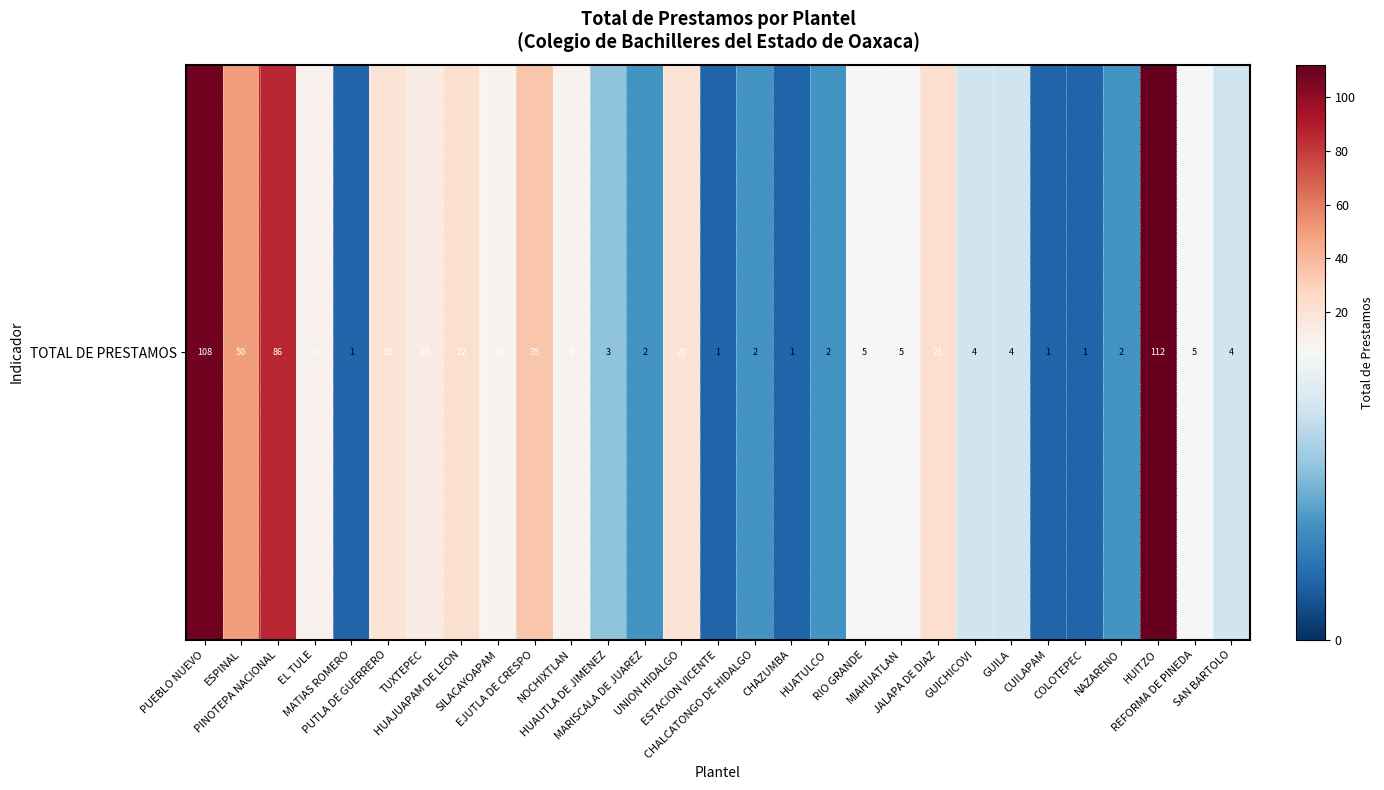

List the labels in order of value, smallest first.

MATIAS ROMERO, ESTACION VICENTE, CHAZUMBA, CUILAPAM, COLOTEPEC, MARISCALA DE JUAREZ, CHALCATONGO DE HIDALGO, HUATULCO, NAZARENO, HUAUTLA DE JIMENEZ, GUICHICOVI, GUILA, SAN BARTOLO, RIO GRANDE, MIAHUATLAN, REFORMA DE PINEDA, SILACAYOAPAM, NOCHIXTLAN, EL TULE, TUXTEPEC, PUTLA DE GUERRERO, UNION HIDALGO, HUAJUAPAM DE LEON, JALAPA DE DIAZ, EJUTLA DE CRESPO, ESPINAL, PINOTEPA NACIONAL, PUEBLO NUEVO, HUITZO